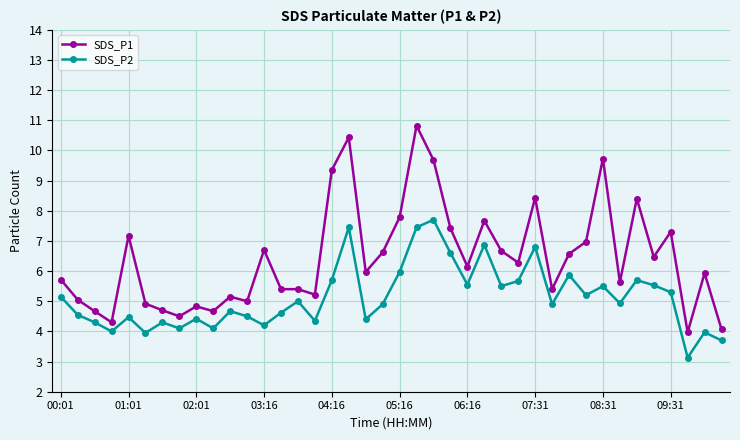

What is the maximum value shown in the chart?

10.8